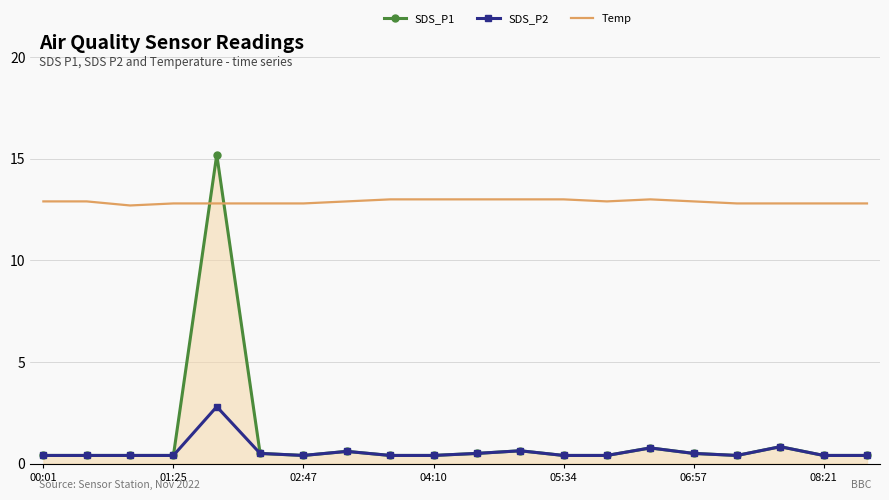

What is the minimum value shown in the chart?

0.4